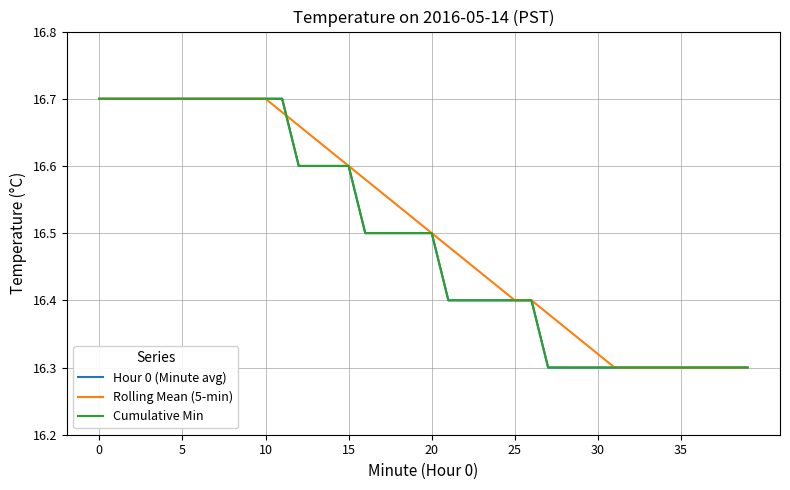

After their last crossing, which series has the higher values: Hour 0 (Minute avg) or Rolling Mean (5-min)?

Rolling Mean (5-min)